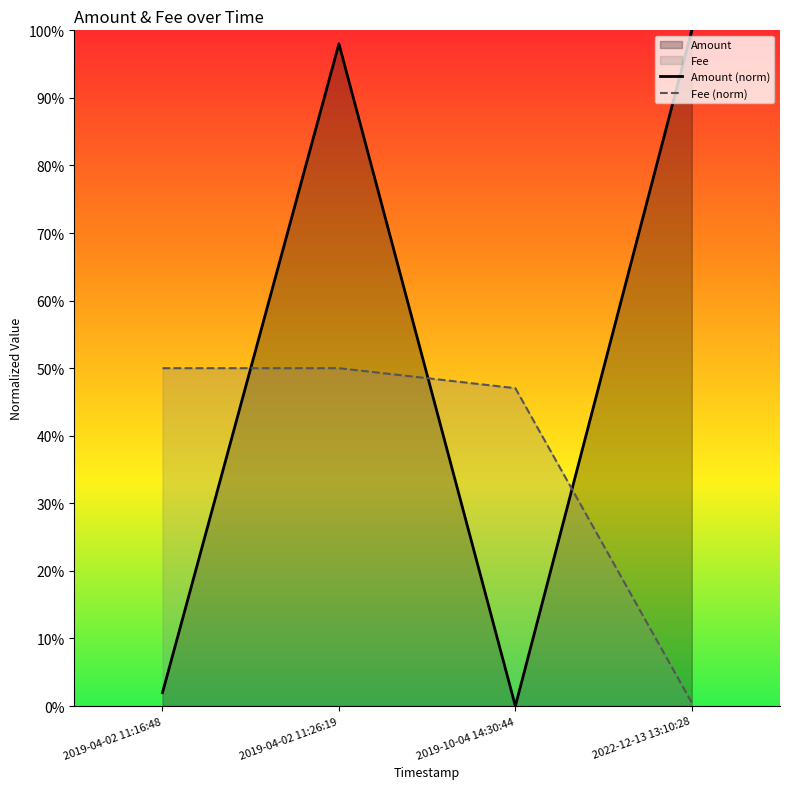

Which series has the widest spread of values?

Amount (norm)